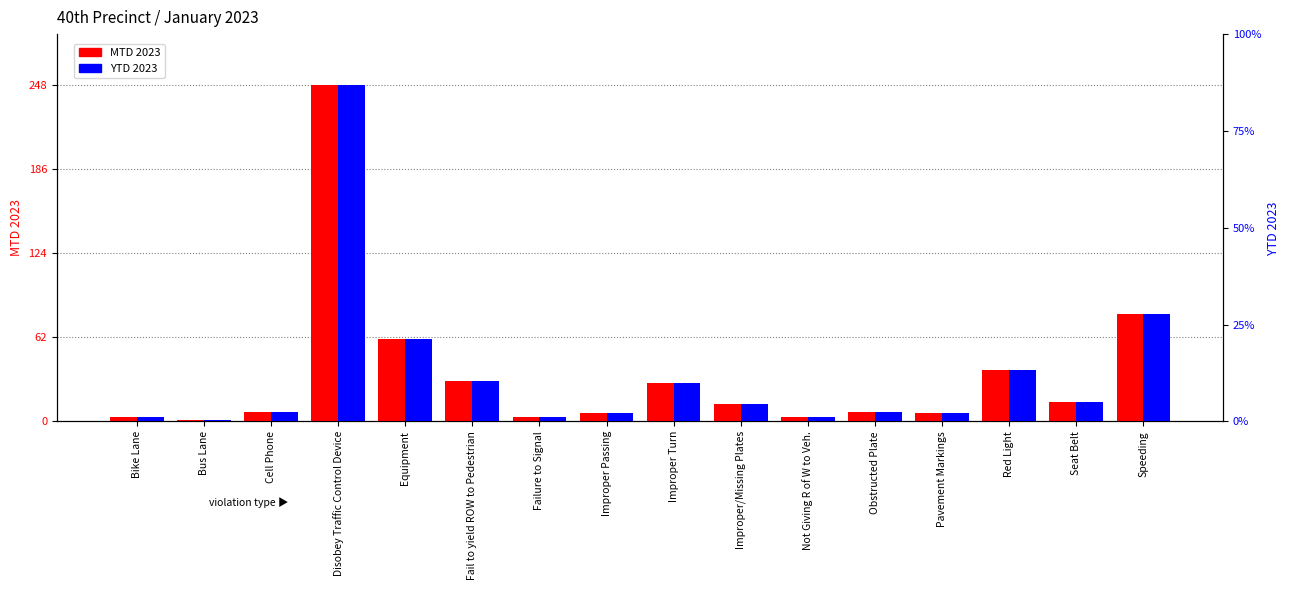

At how many categories does at least one series exceed 142?

1